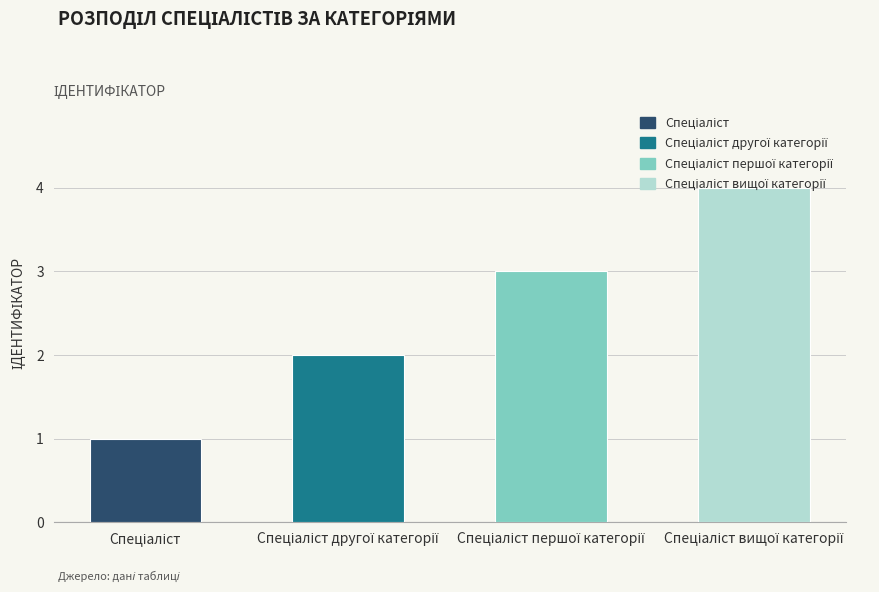

What is the difference between the maximum and minimum values?

3